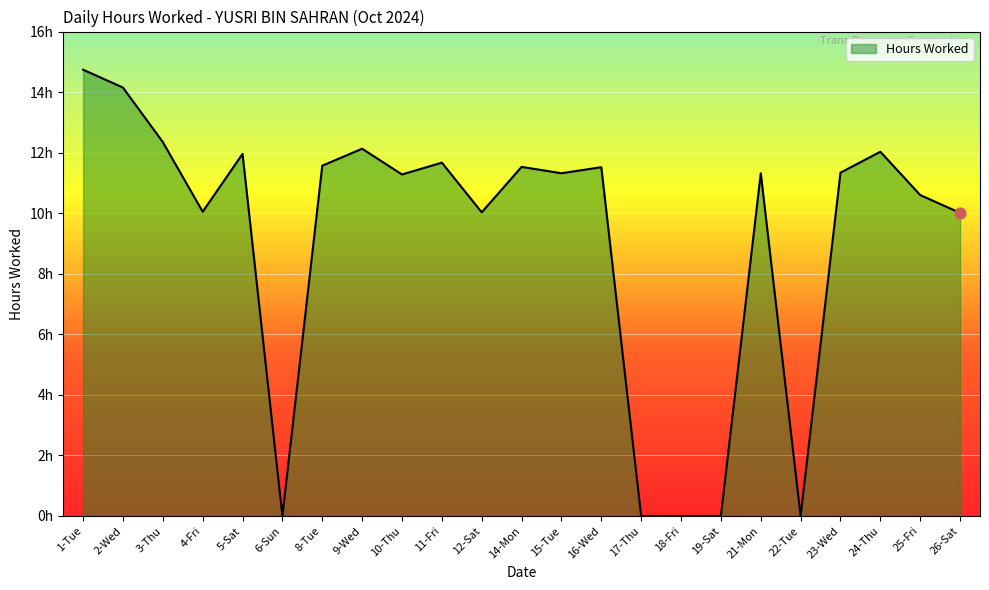

Which has a higher value, 21-Mon or 11-Fri?

11-Fri